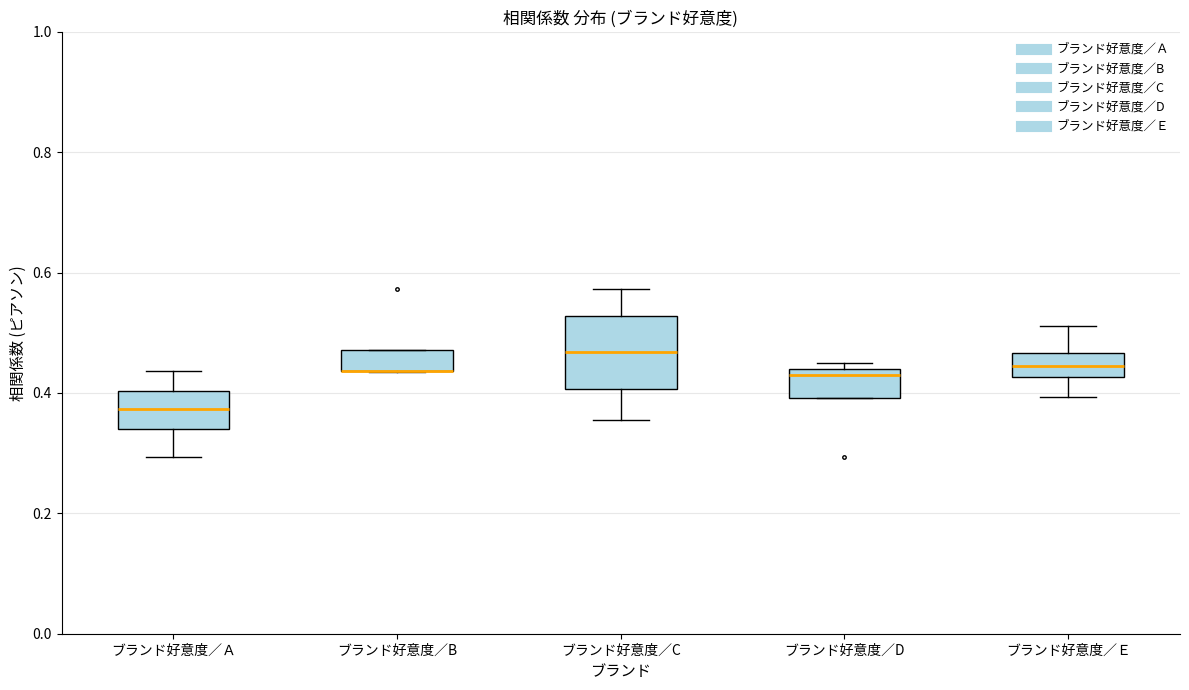

Where is the upper edge of the box for ブランド好意度／D on the y-axis? The values are not printed on the chart, so give them approximately, as read against the axis.

0.44